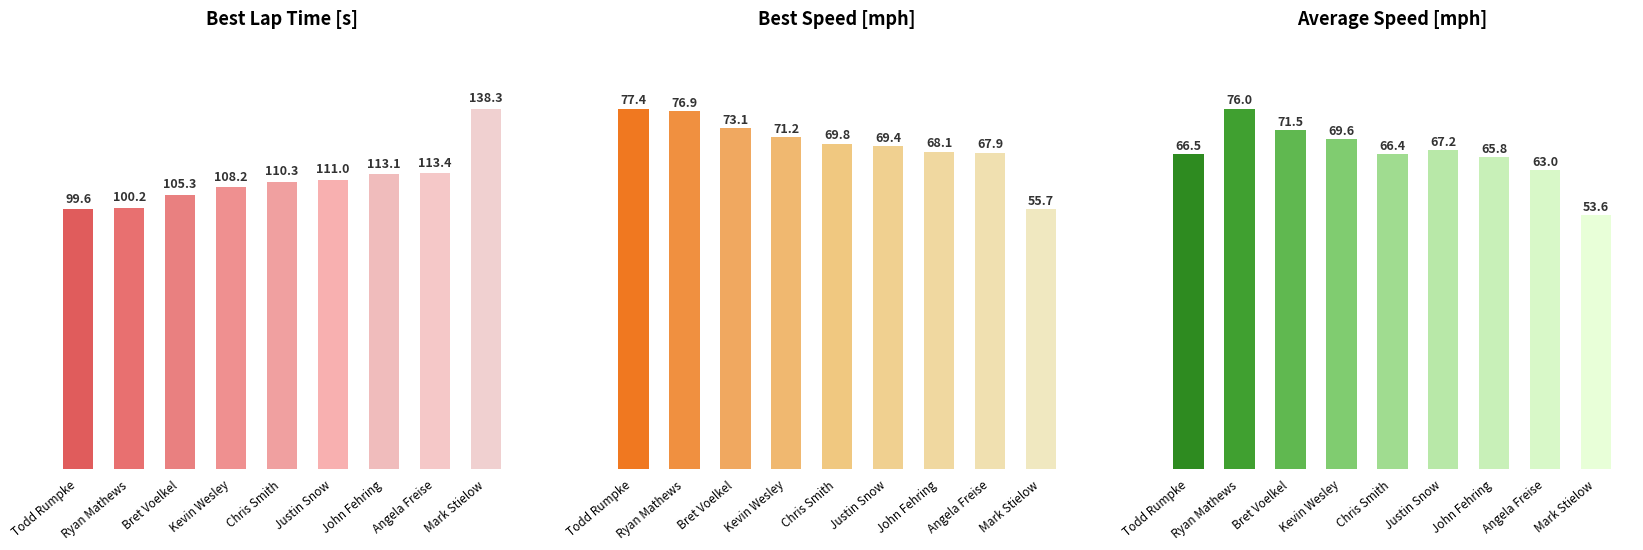

At how many categories does at least one series exceed 109?

5